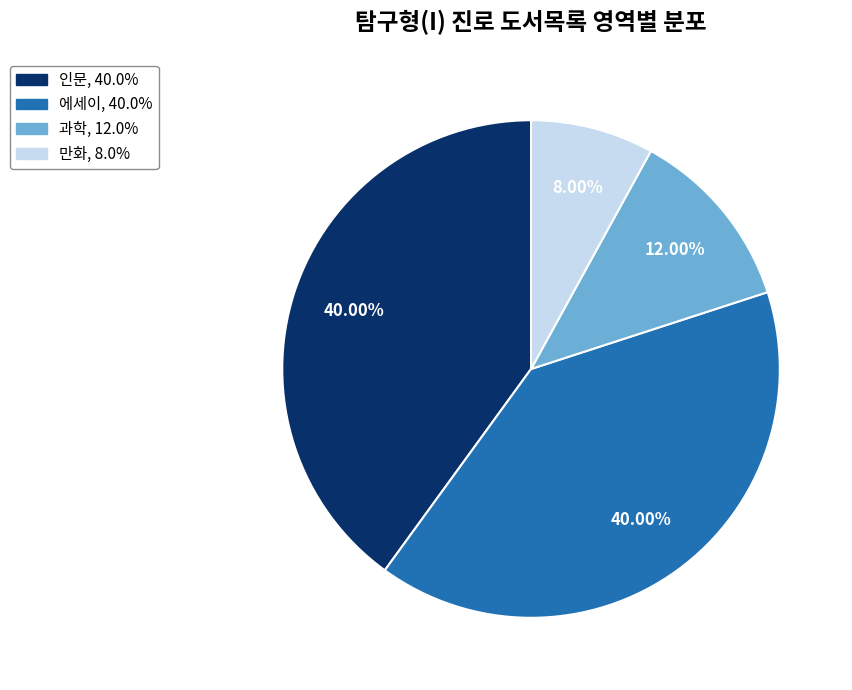

What is the smallest slice in the pie chart?

만화